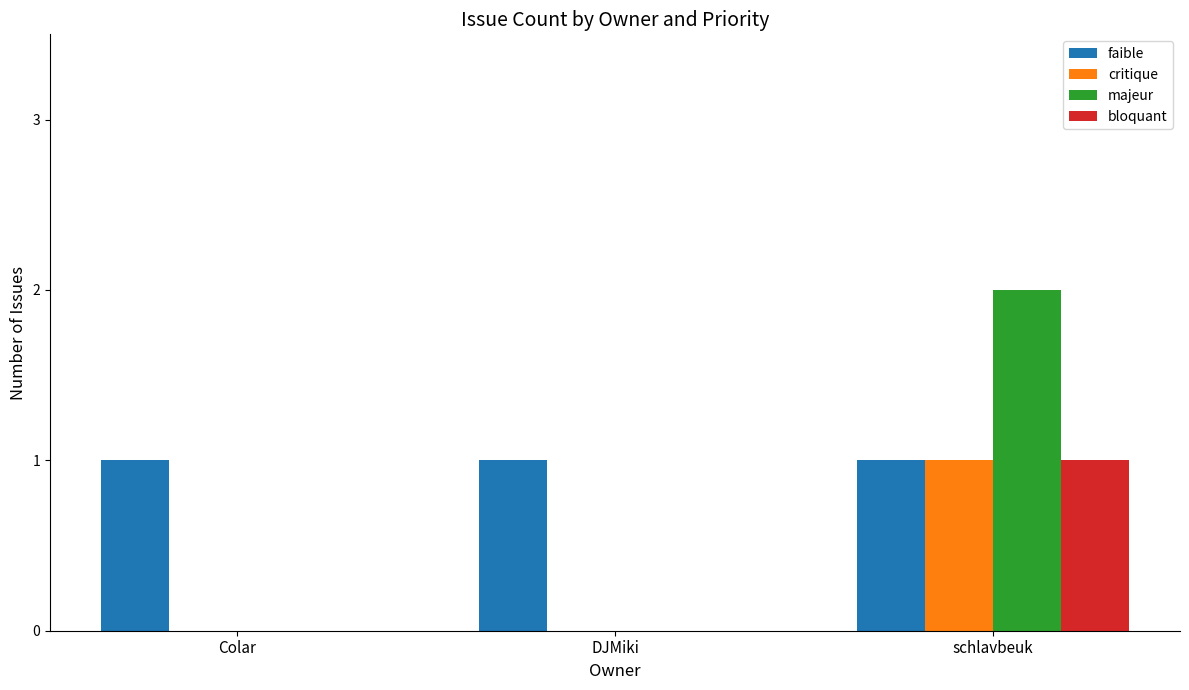

Which series has the largest total across all categories?

faible